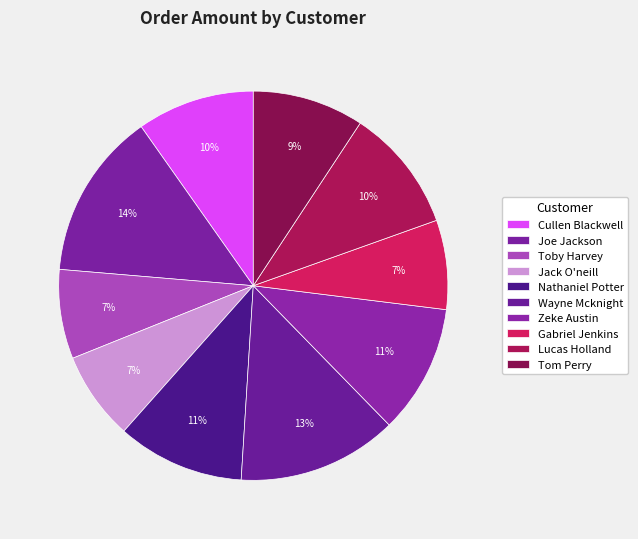

True or false: Cullen Blackwell accounts for 1% of the total.

False